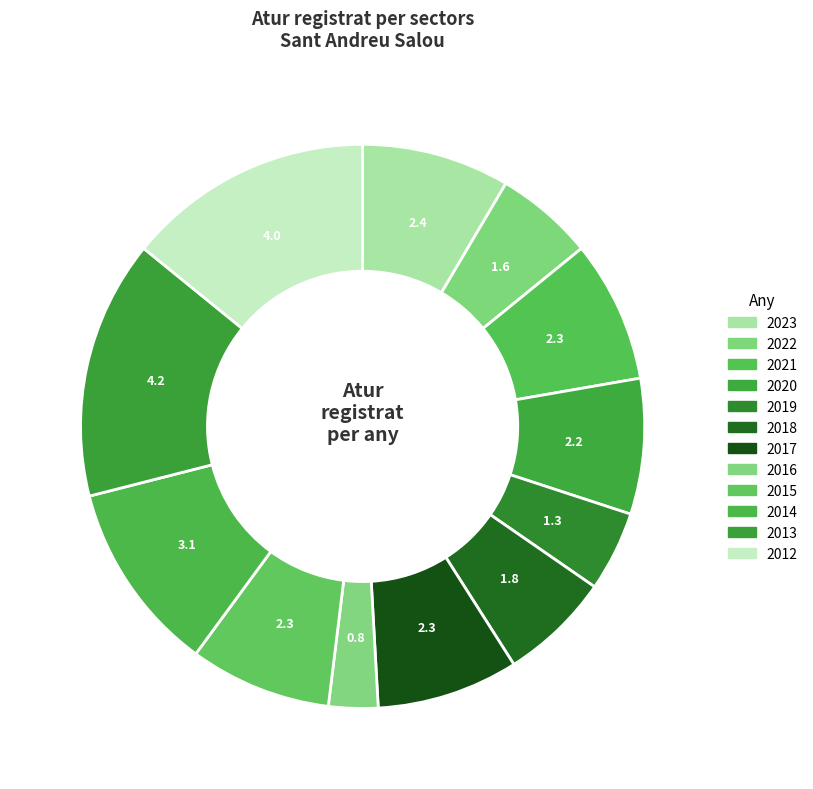

How many segments does this pie chart have?

12